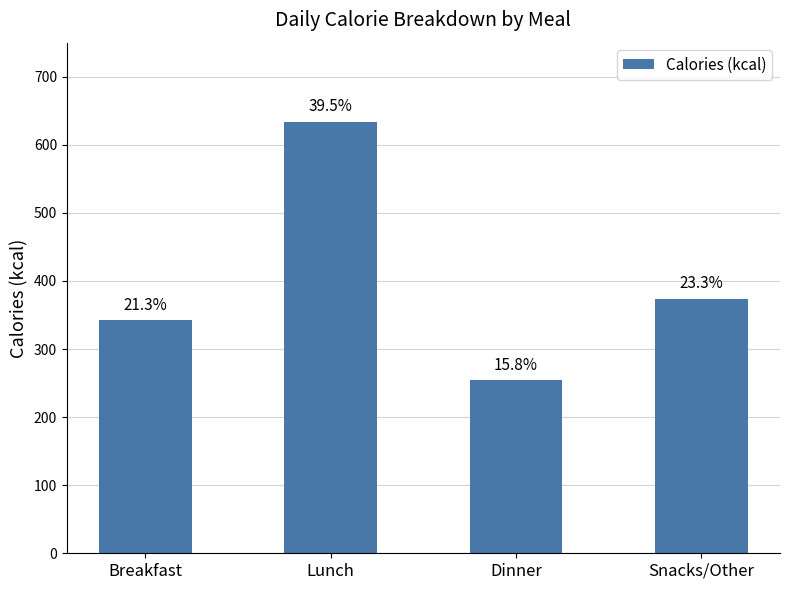

What is the approximate value at Dinner, to the nearest 50?

250